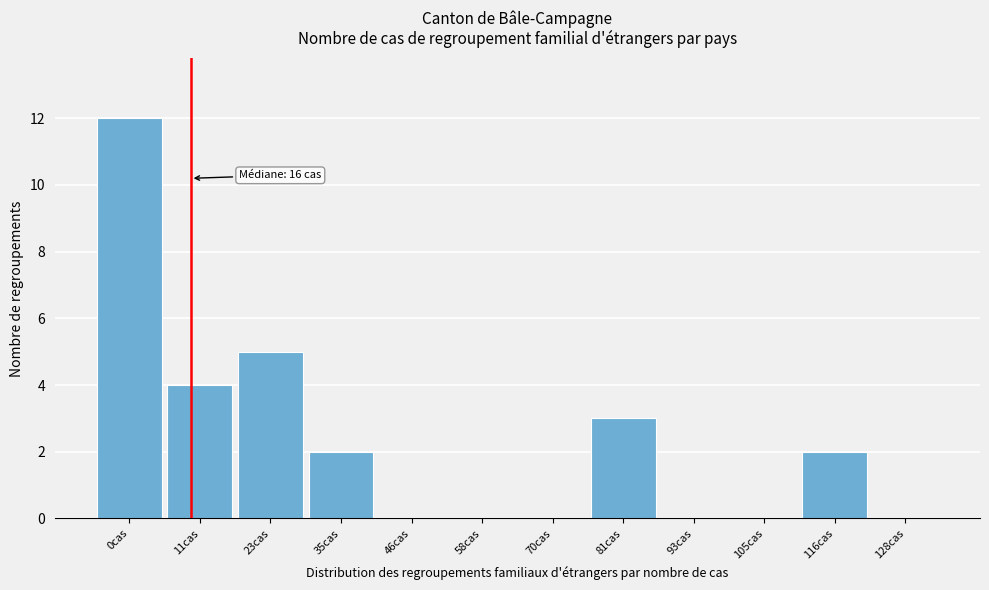

Reading left to right, list all the values displayed in this chart.

0cas=12	11cas=4	23cas=5	35cas=2	46cas=0	58cas=0	70cas=0	81cas=3	93cas=0	105cas=0	116cas=2	128cas=0